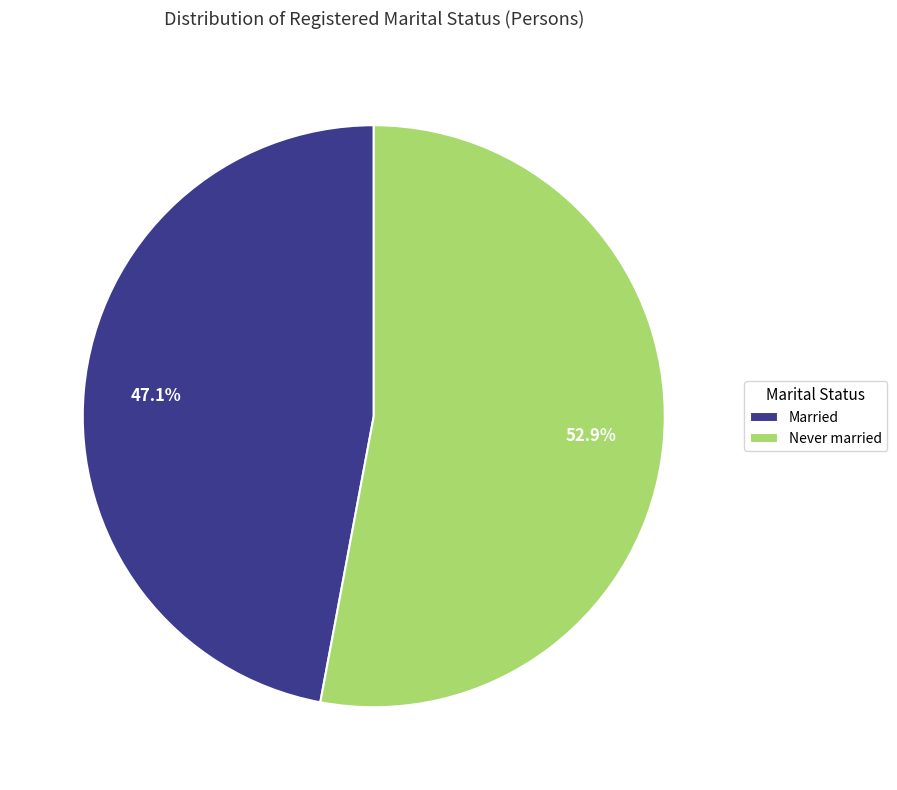

Is the sum of Married and Never married greater than half?

Yes